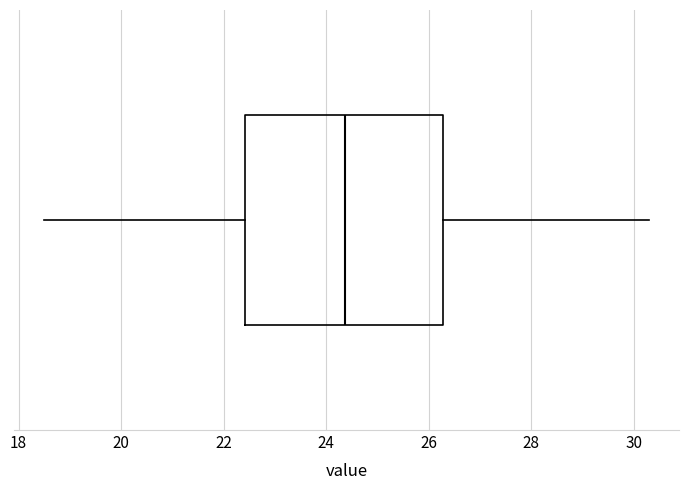

Read this box plot against the x-axis: the position of the median line, the range covered by the box, and the ends of both whiskers. The values are not printed on the chart, so give them approximately, as read against the axis.

median 24.4, box 22.4 to 26.2, whiskers 18.6 to 30.4